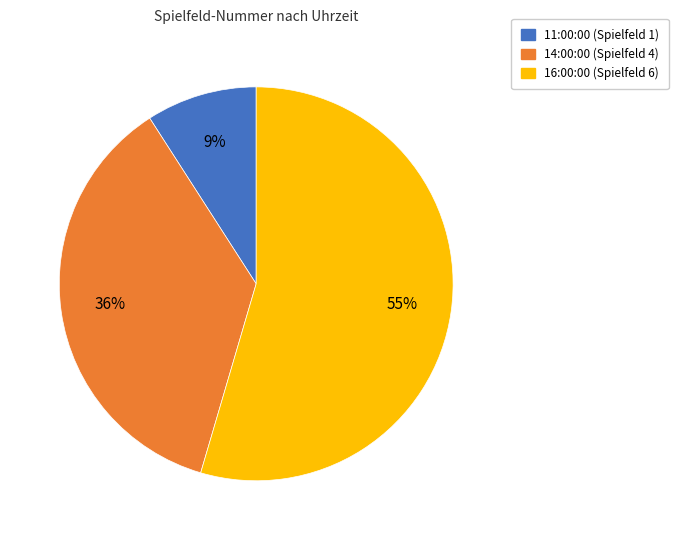

Rank the categories by value from highest to lowest.

16:00:00, 14:00:00, 11:00:00